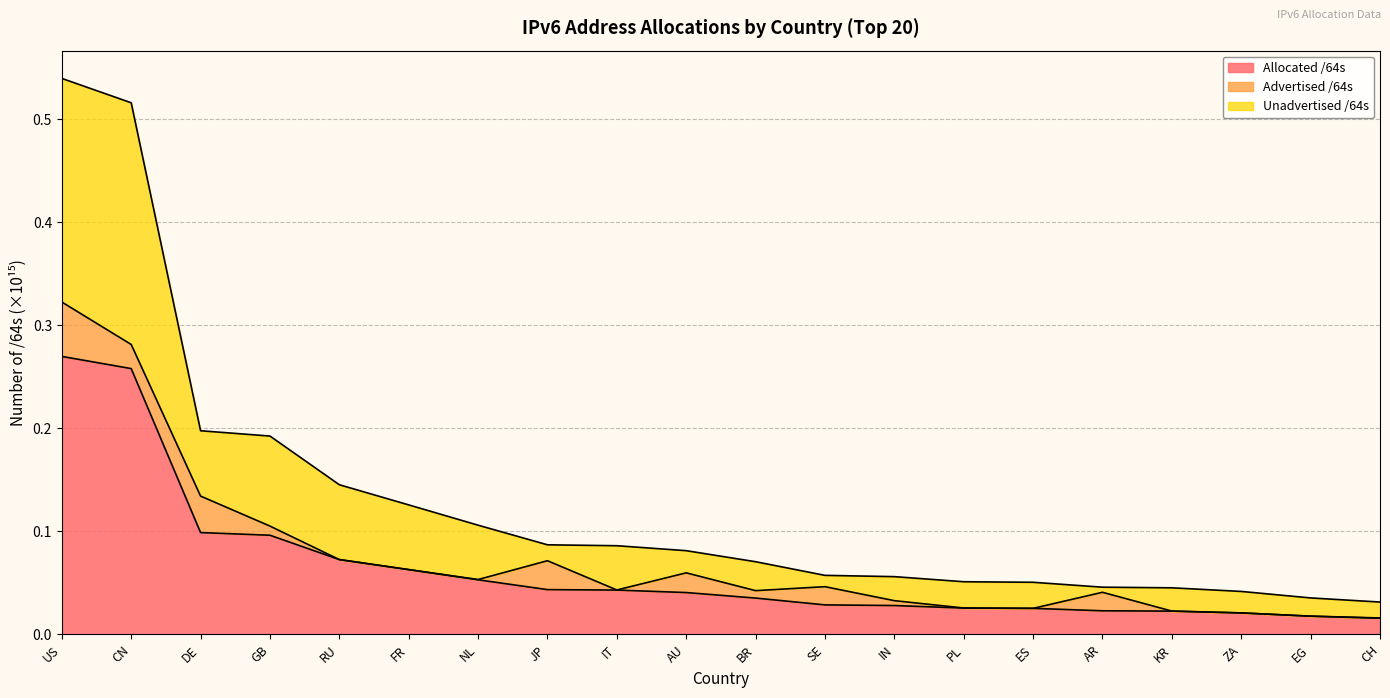

At which label does Allocated /64s reach its peak?

US